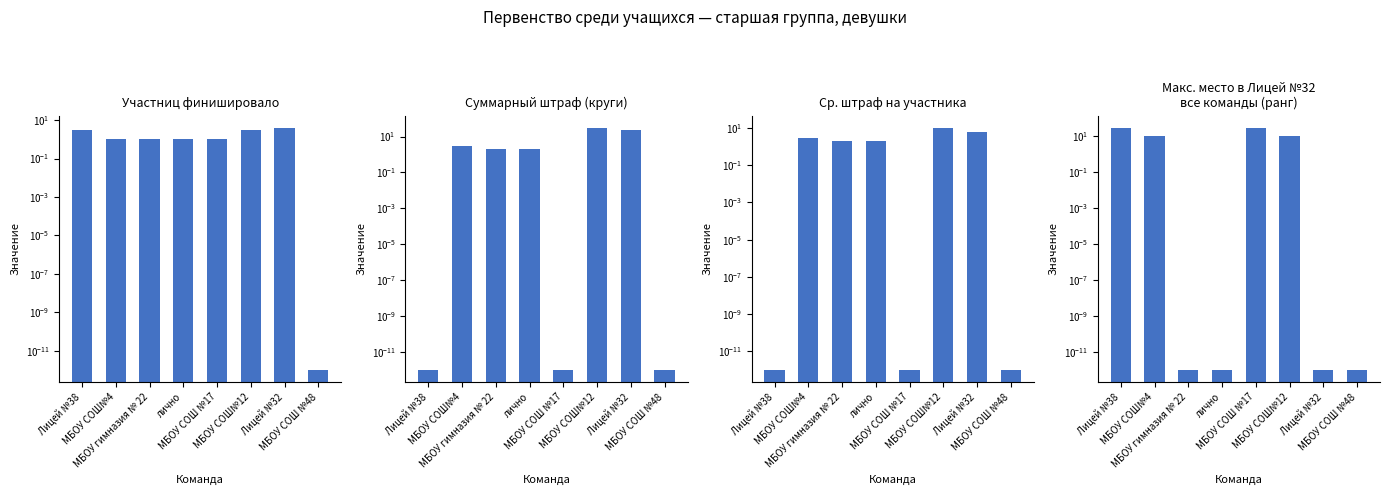

Reading left to right, transcribe all the data shown in this chart.

Участниц финишировало: 3.0	1.0	1.0	1.0	1.0	3.0	4.0	0.0
Суммарный штраф (круги): 0.0	3.0	2.0	2.0	0.0	31.0	24.0	0.0
Ср. штраф на участника: 0.0	3.0	2.0	2.0	0.0	10.3	6.0	0.0
Макс. место в Лицей №32
все команды (ранг): 30.0	10.0	0.0	0.0	30.0	10.0	0.0	0.0